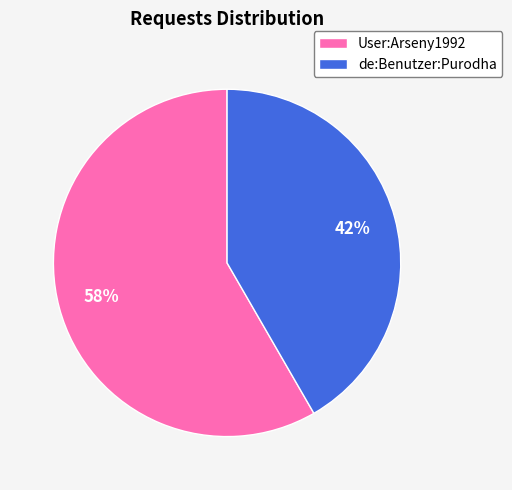

What is the ratio of the value at User:Arseny1992 to the value at de:Benutzer:Purodha?

1.4